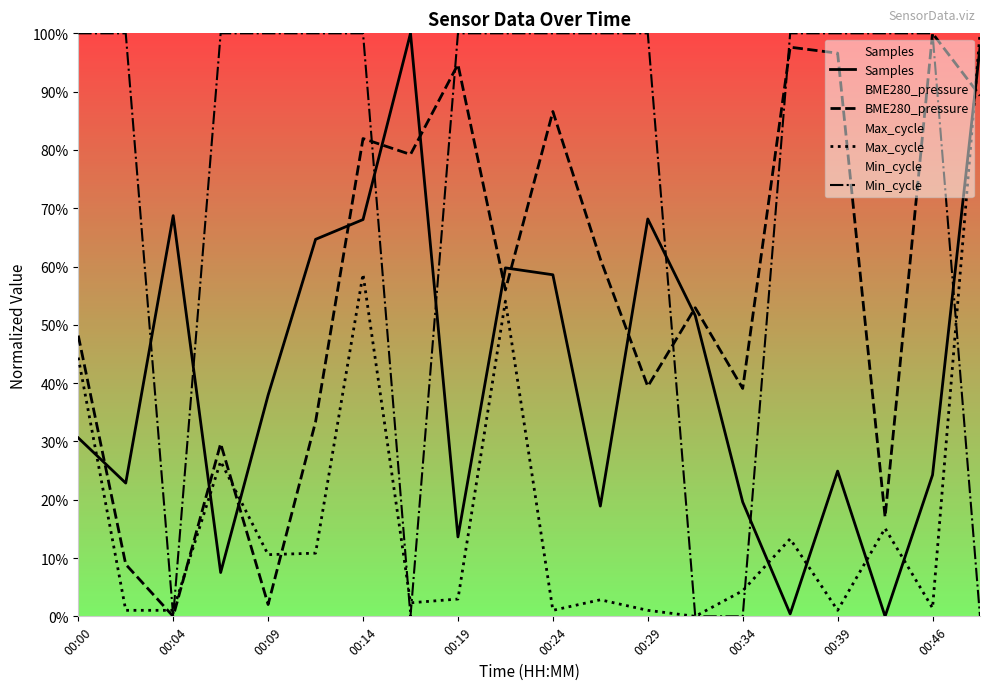

What are all the series names shown in the legend?

Samples, BME280_pressure, Max_cycle, Min_cycle